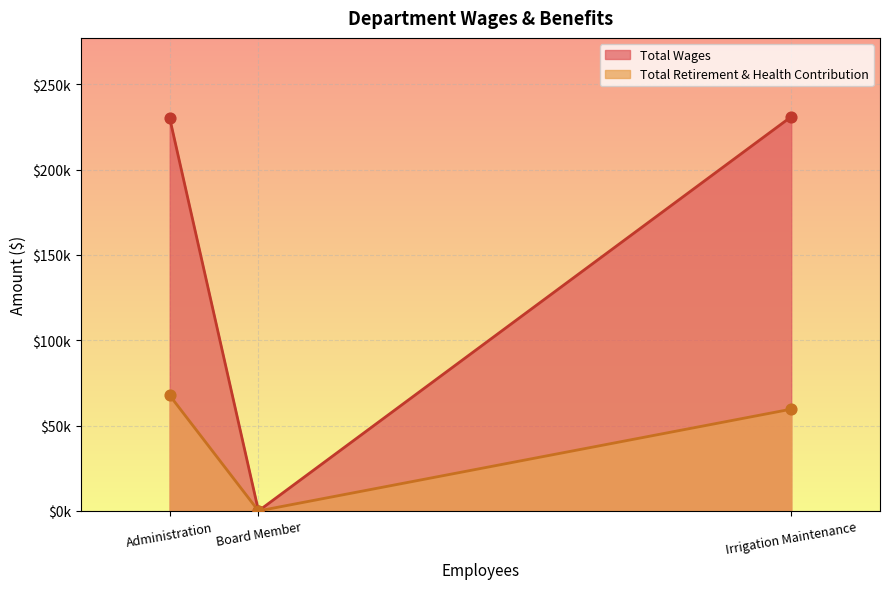

Which series contains the highest Y value?

Total Wages